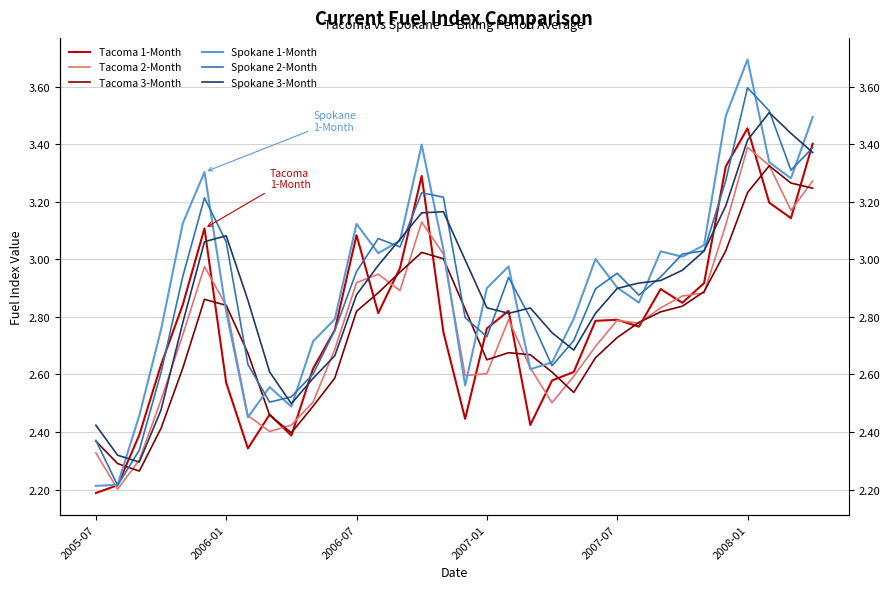

Reading left to right, extract all data points from this chart.

Tacoma 1-Month: 2.2	2.2	2.4	2.6	2.8	3.1	2.6	2.3	2.5	2.4	2.6	2.8	3.1	2.8	3.0	3.3	2.7	2.4	2.8	2.8	2.4	2.6	2.6	2.8	2.8	2.8	2.9	2.8	2.9	3.3	3.5	3.2	3.1	3.4
Tacoma 2-Month: 2.3	2.2	2.3	2.5	2.7	3.0	2.8	2.5	2.4	2.4	2.5	2.7	2.9	2.9	2.9	3.1	3.0	2.6	2.6	2.8	2.6	2.5	2.6	2.7	2.8	2.8	2.8	2.9	2.9	3.1	3.4	3.3	3.2	3.3
Tacoma 3-Month: 2.4	2.3	2.3	2.4	2.6	2.9	2.8	2.7	2.5	2.4	2.5	2.6	2.8	2.9	3.0	3.0	3.0	2.8	2.7	2.7	2.7	2.6	2.5	2.7	2.7	2.8	2.8	2.8	2.9	3.0	3.2	3.3	3.3	3.2
Spokane 1-Month: 2.2	2.2	2.5	2.8	3.1	3.3	2.8	2.5	2.6	2.5	2.7	2.8	3.1	3.0	3.1	3.4	3.0	2.6	2.9	3.0	2.6	2.6	2.8	3.0	2.9	2.8	3.0	3.0	3.0	3.5	3.7	3.3	3.3	3.5
Spokane 2-Month: 2.4	2.2	2.3	2.6	2.9	3.2	3.1	2.6	2.5	2.5	2.6	2.8	3.0	3.1	3.0	3.2	3.2	2.8	2.7	2.9	2.8	2.6	2.7	2.9	3.0	2.9	2.9	3.0	3.0	3.3	3.6	3.5	3.3	3.4
Spokane 3-Month: 2.4	2.3	2.3	2.5	2.8	3.1	3.1	2.9	2.6	2.5	2.6	2.7	2.9	3.0	3.1	3.2	3.2	3.0	2.8	2.8	2.8	2.7	2.7	2.8	2.9	2.9	2.9	3.0	3.0	3.2	3.4	3.5	3.4	3.4